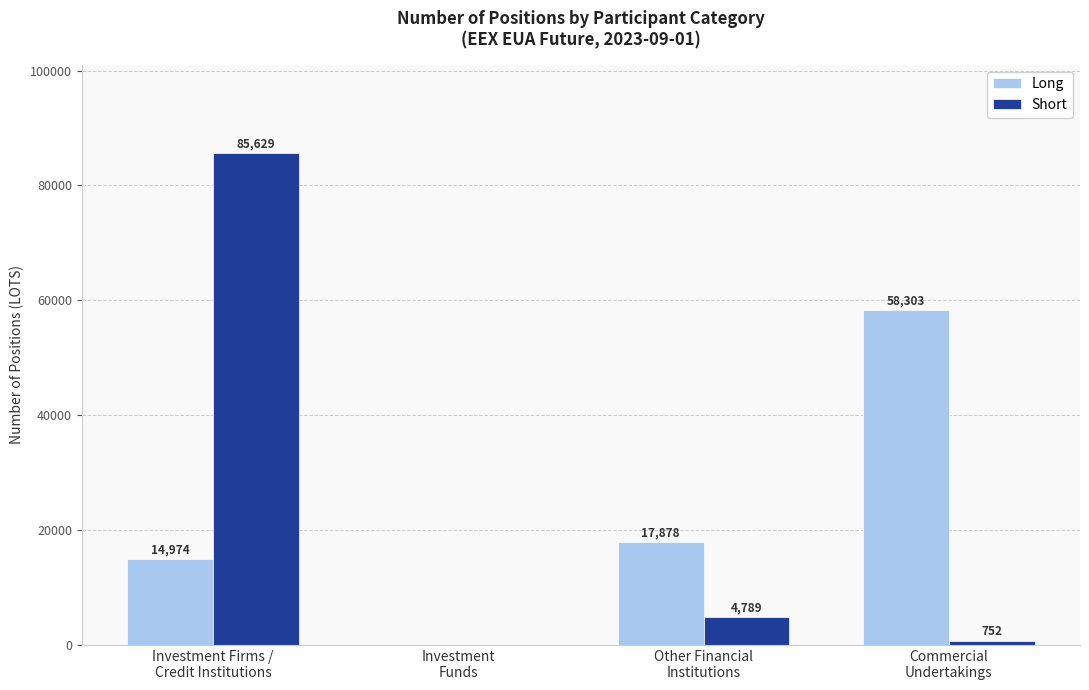

Are the bars horizontal?

No